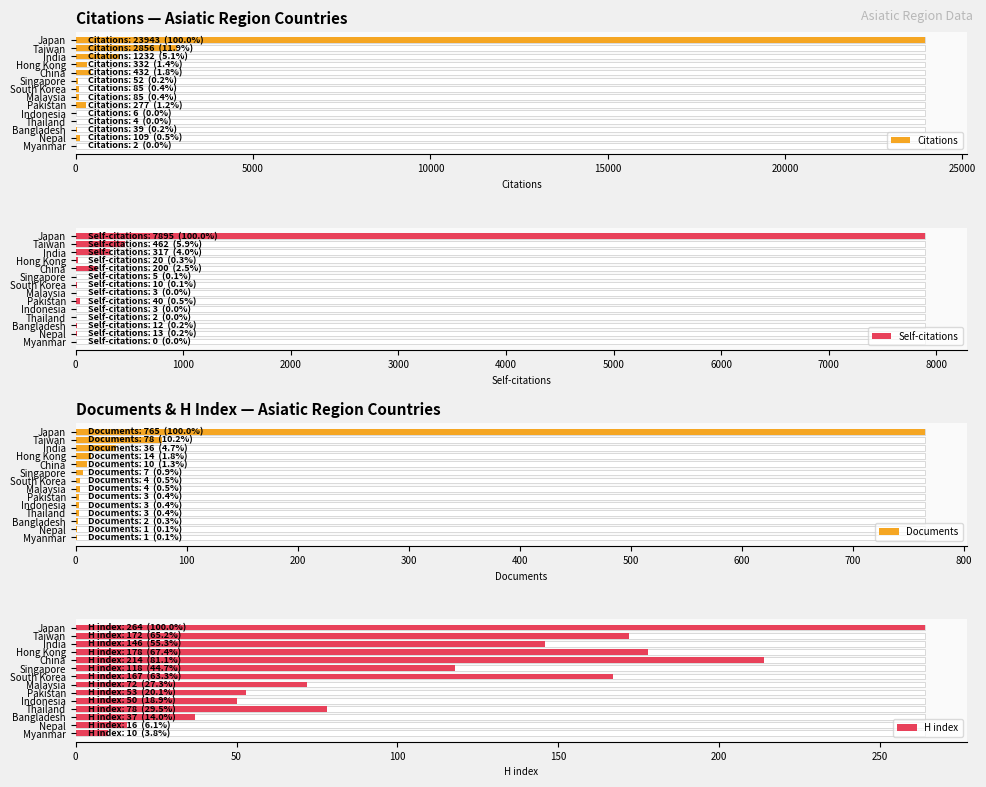

What is the highest value of the Self-citations series?

7895